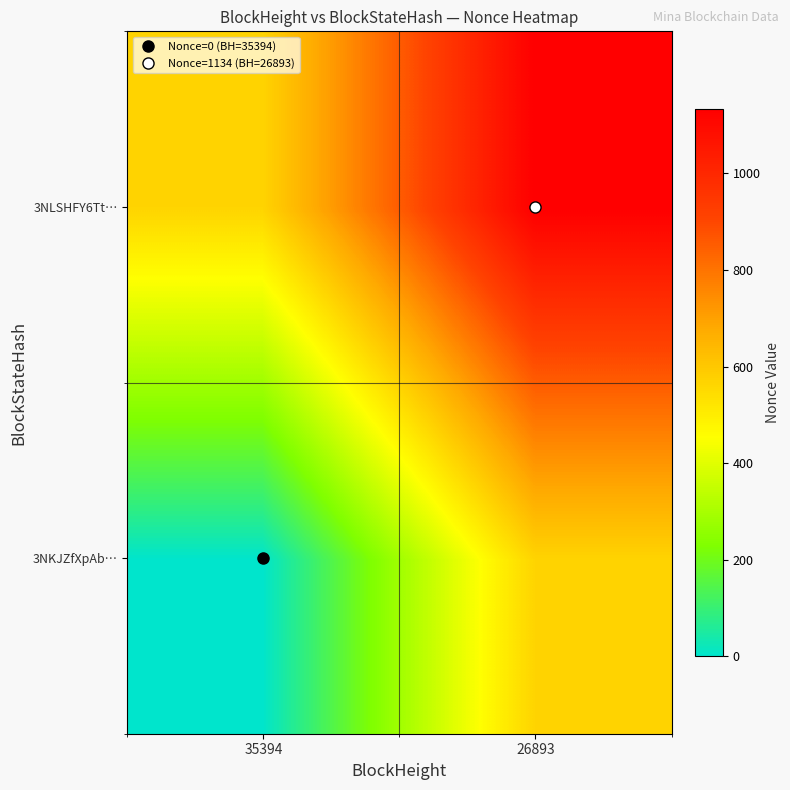

Reading right to left, transcribe all the data shown in this chart.

3NKJZfXpAb…: 26893=567	35394=0
3NLSHFY6Tt…: 26893=1134	35394=567